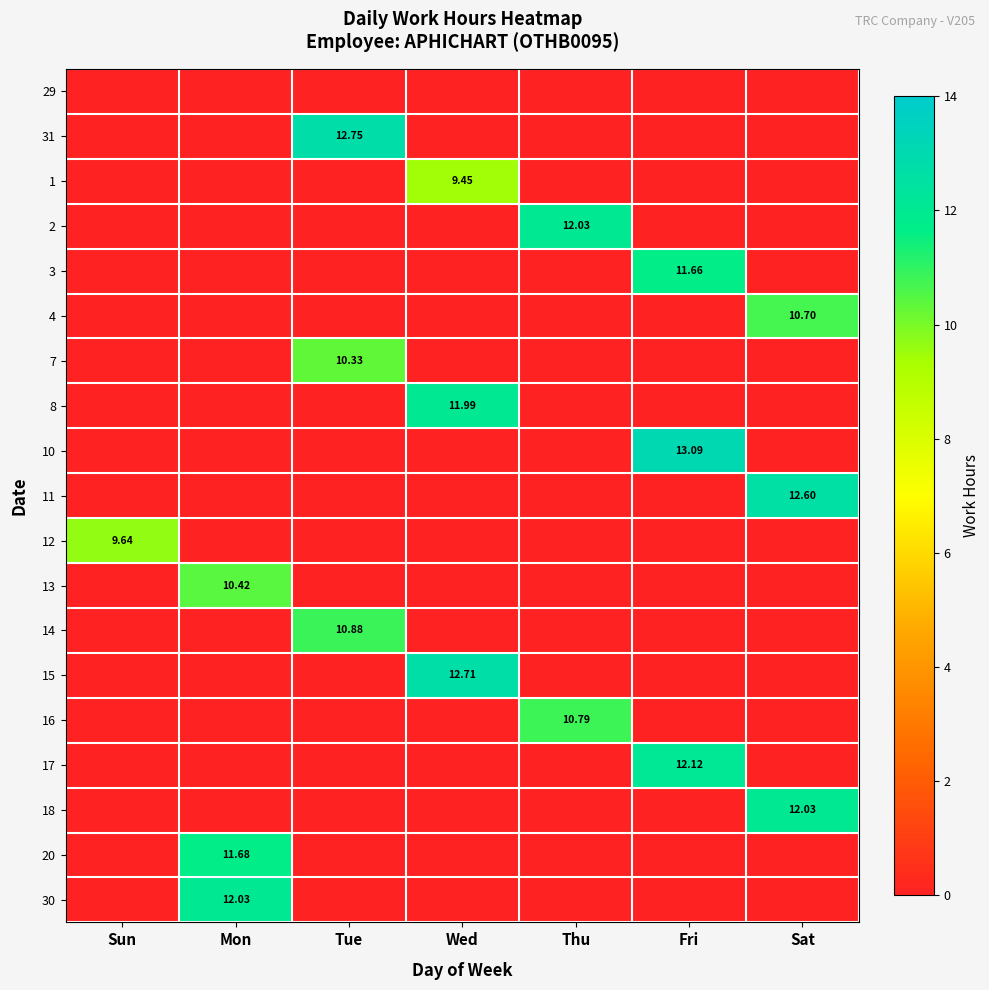

The value of 3 at Thu is 0.0. True or false?

True